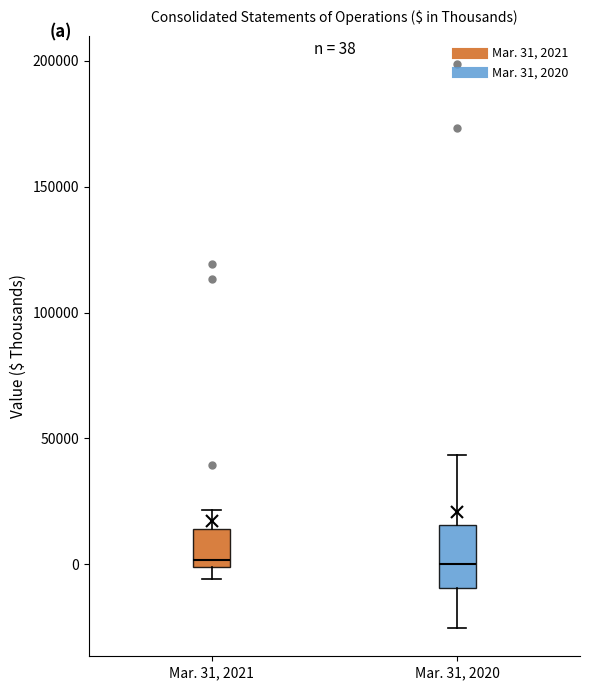

Which box is the tallest, from its lower edge to its upper edge?

Mar. 31, 2020